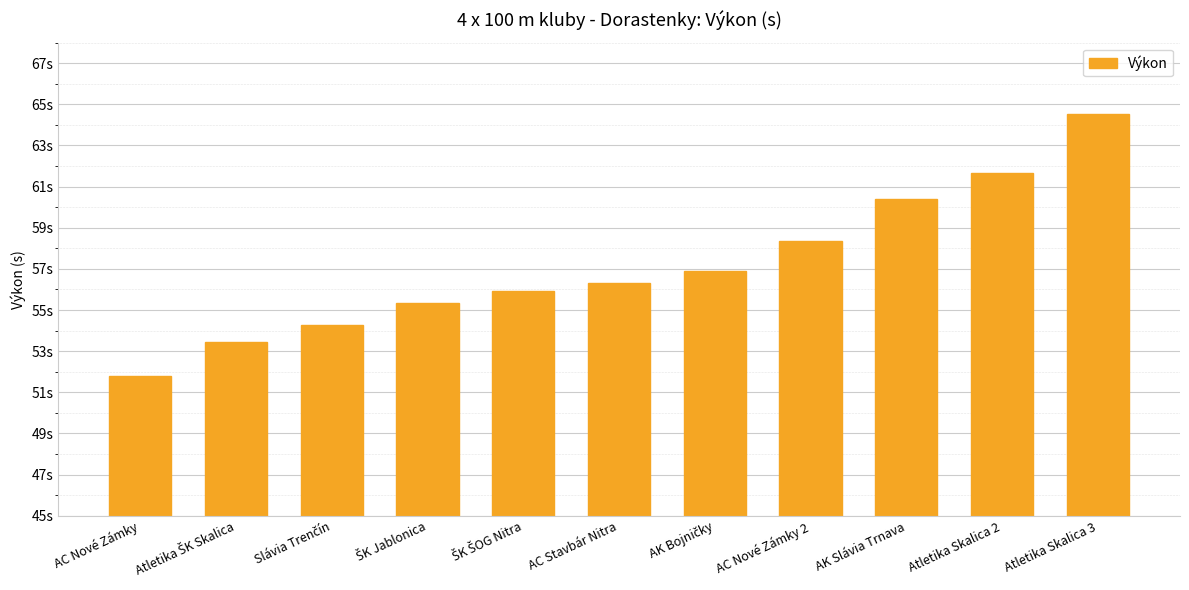

Reading left to right, extract all data points from this chart.

51.8	53.4	54.3	55.4	55.9	56.3	56.9	58.3	60.4	61.6	64.5